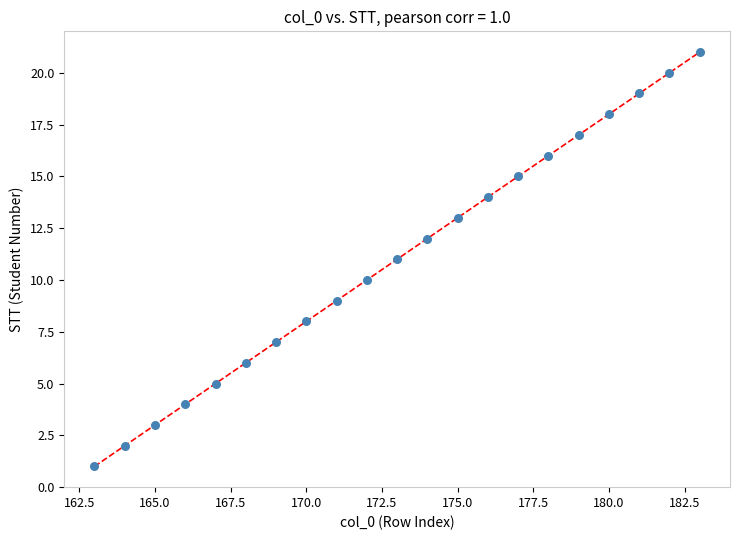

What is the range of X values (max minus min)?

20